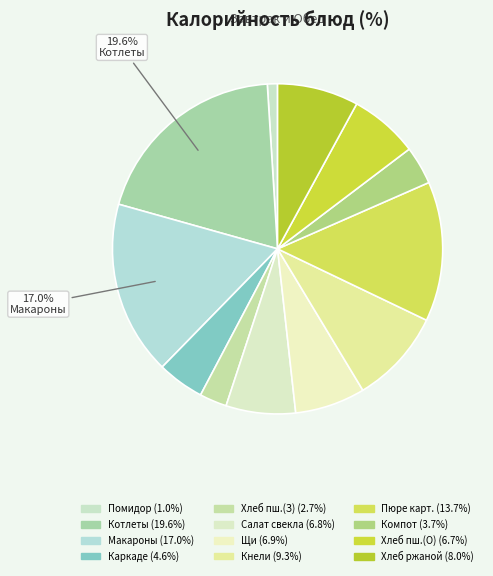

Which category has the smallest portion of the pie?

ОВОЩИ НАТУРАЛЬНЫЕ (ПОМИДОР)